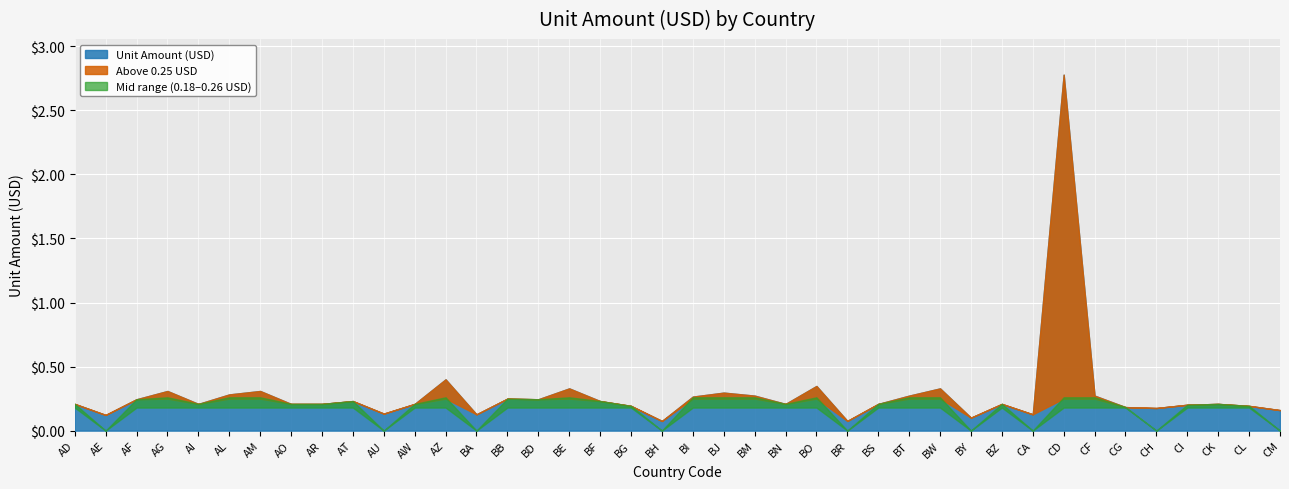

Reading right to left, what are all the values shown in this chart?

CM=0.2	CL=0.2	CK=0.2	CI=0.2	CH=0.2	CG=0.2	CF=0.3	CD=2.8	CA=0.1	BZ=0.2	BY=0.1	BW=0.3	BT=0.3	BS=0.2	BR=0.1	BO=0.3	BN=0.2	BM=0.3	BJ=0.3	BI=0.3	BH=0.1	BG=0.2	BF=0.2	BE=0.3	BD=0.2	BB=0.2	BA=0.1	AZ=0.4	AW=0.2	AU=0.1	AT=0.2	AR=0.2	AO=0.2	AM=0.3	AL=0.3	AI=0.2	AG=0.3	AF=0.2	AE=0.1	AD=0.2